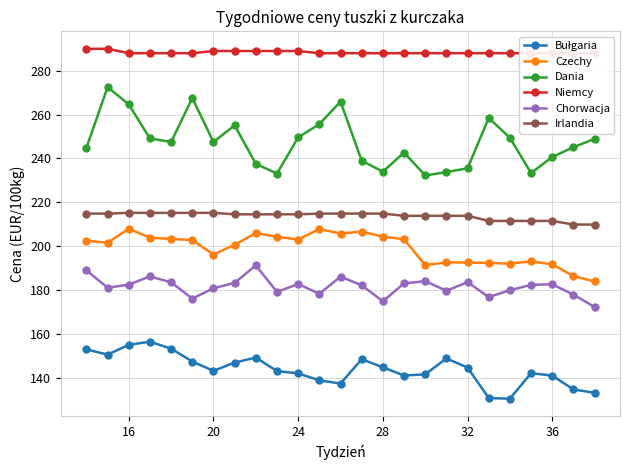

True or false: Dania has a value of 140.0 at 32.

False